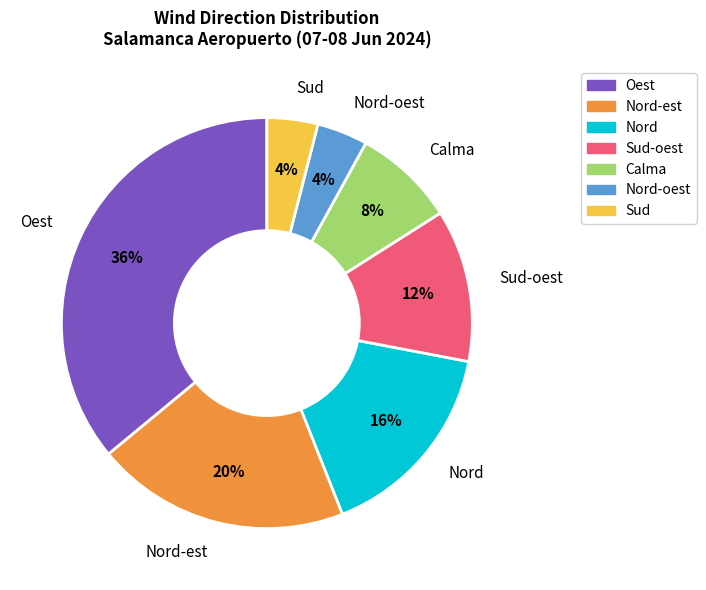

Do Sud and Nord-oest together represent more than half of the pie?

No